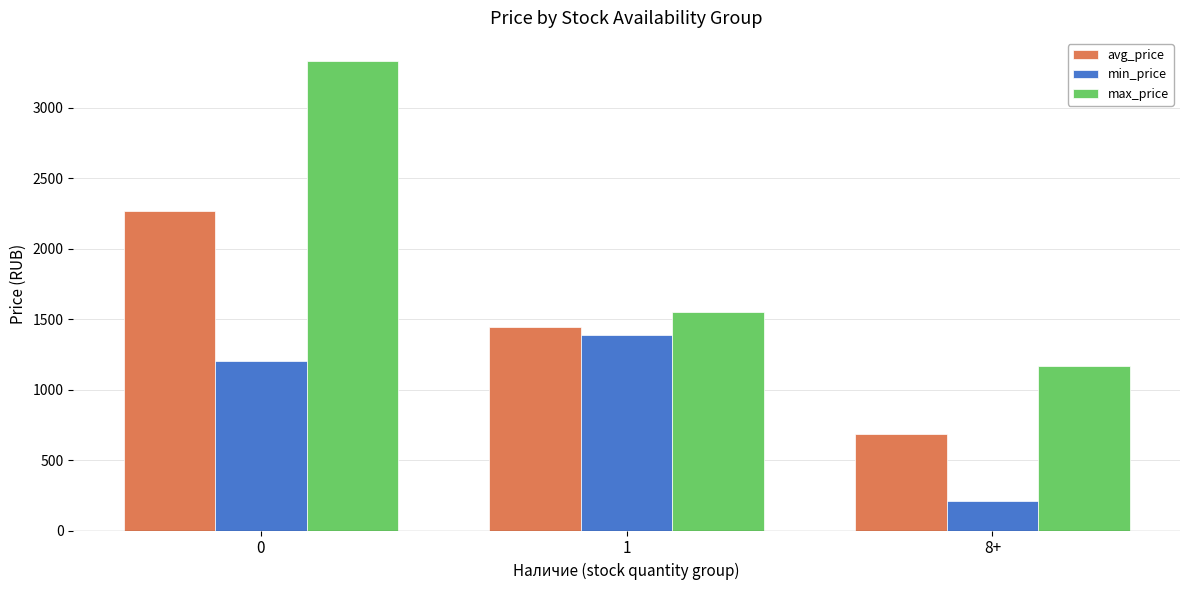

Which series has the largest total across all categories?

max_price